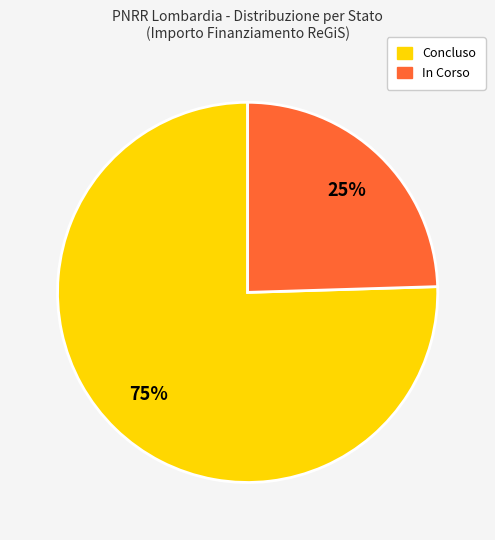

Does any single category account for the majority?

Yes